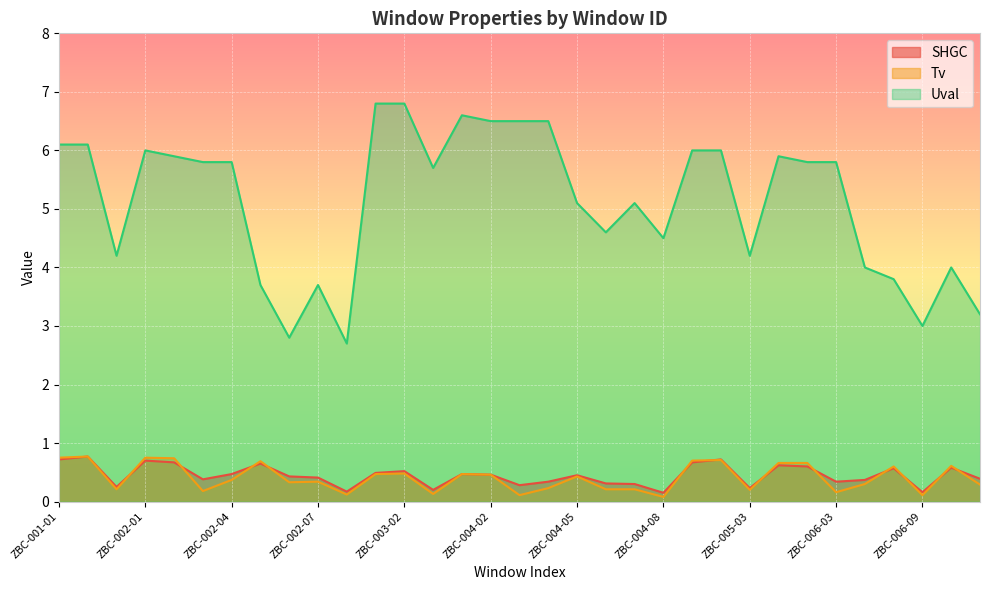

What are all the series names shown in the legend?

SHGC, Tv, Uval